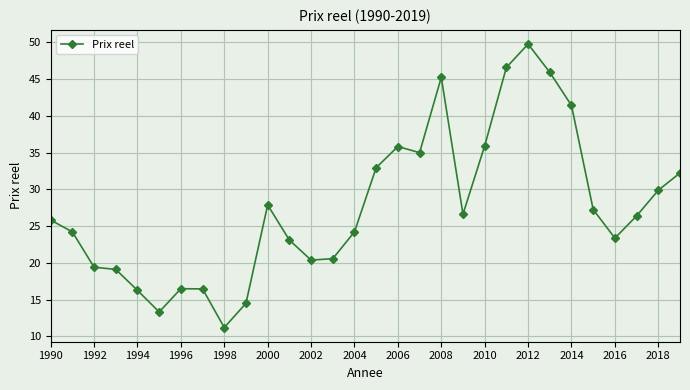

What is the value of the 19th point from the left?

45.2